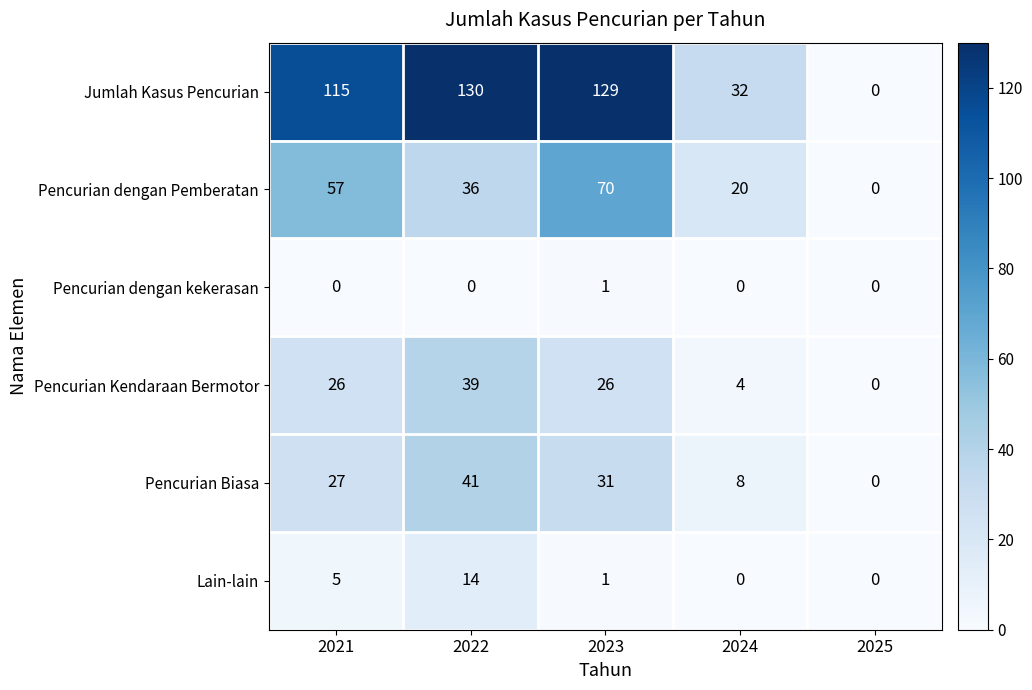

Which series changed the most between 2023 and 2024?

Jumlah Kasus Pencurian